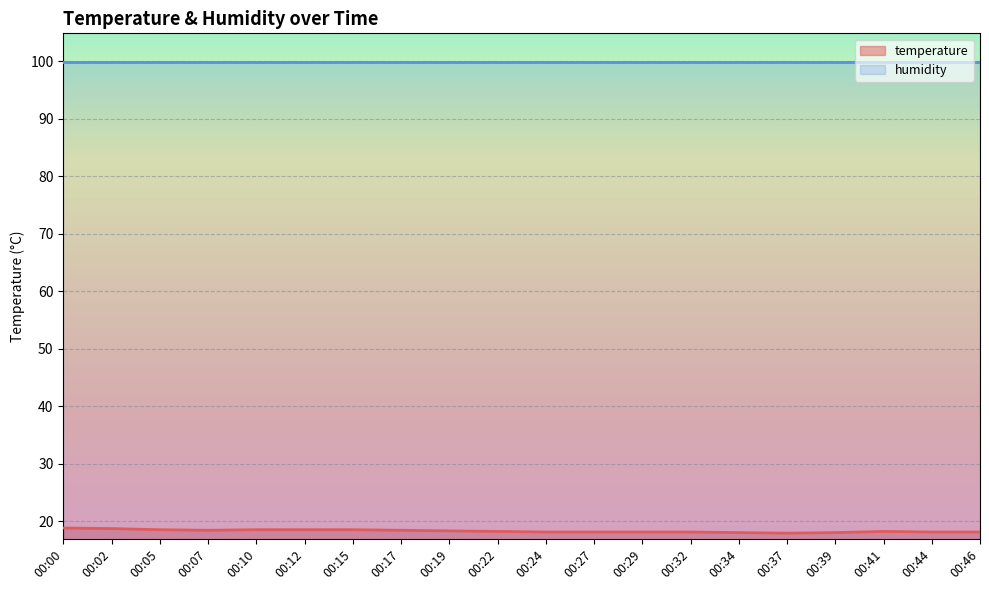

Between 00:05 and 00:10, which is larger?

00:05